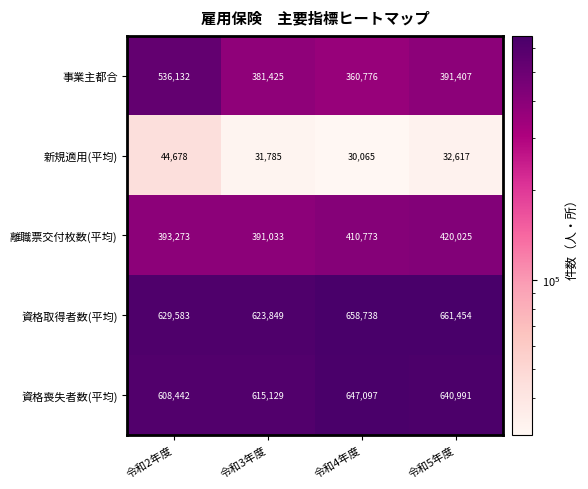

What is the difference between the 資格取得者数(平均) values at 令和5年度 and 令和4年度?

2716